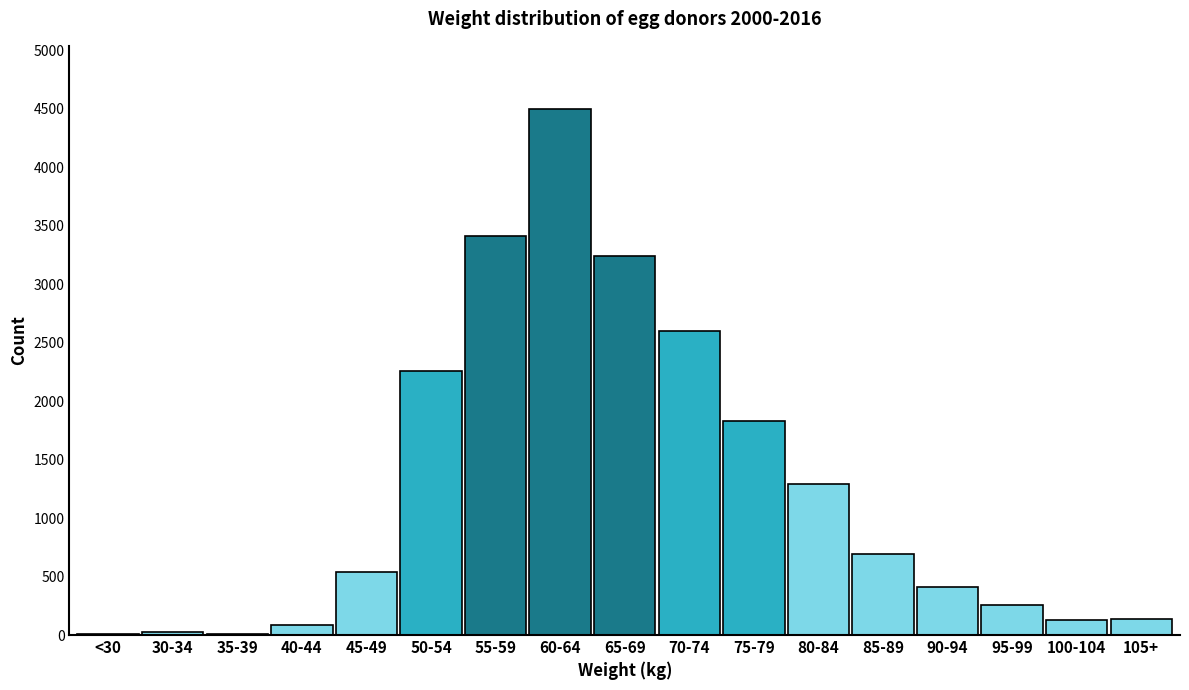

What is the sum of all values?

21415